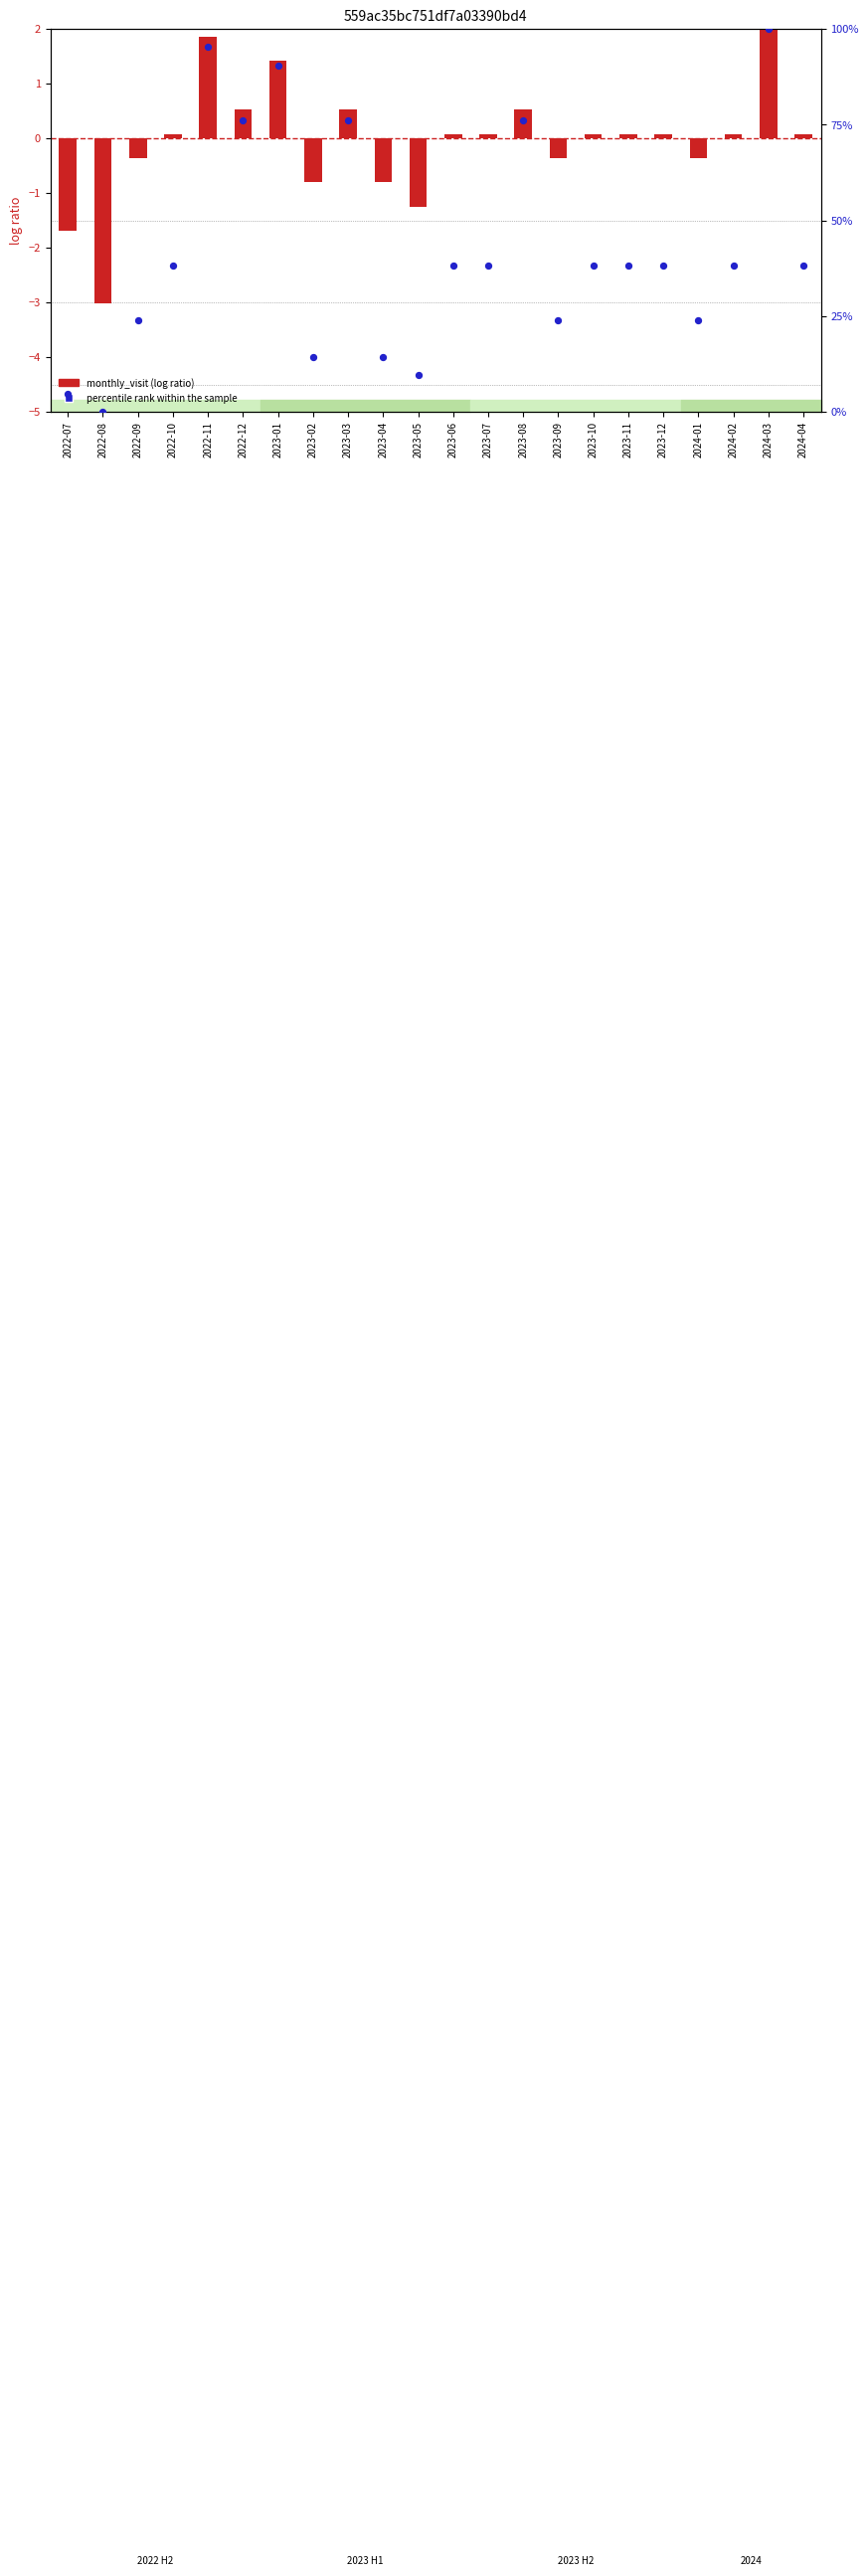

What are all the series names shown in the legend?

monthly_visit (log ratio), percentile rank within the sample